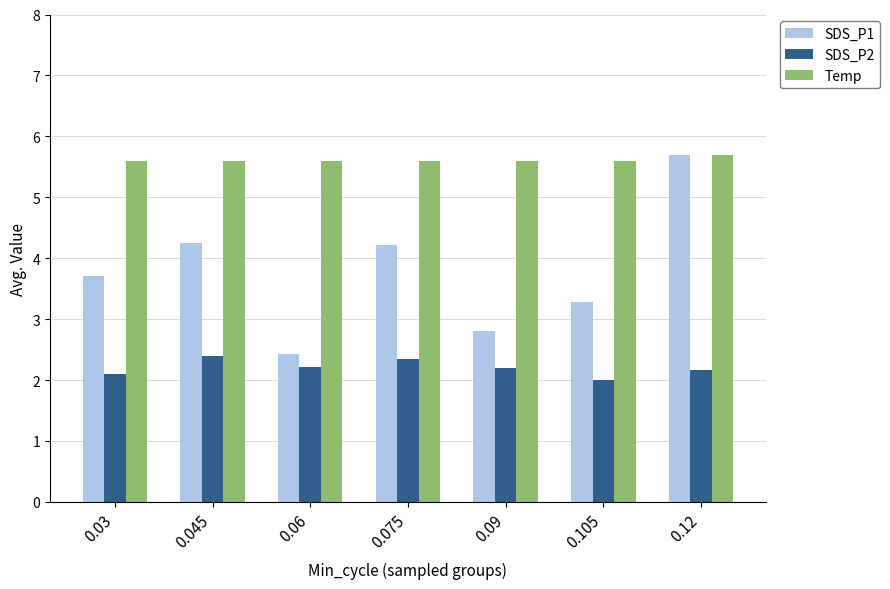

At how many categories does at least one series exceed 4?

7